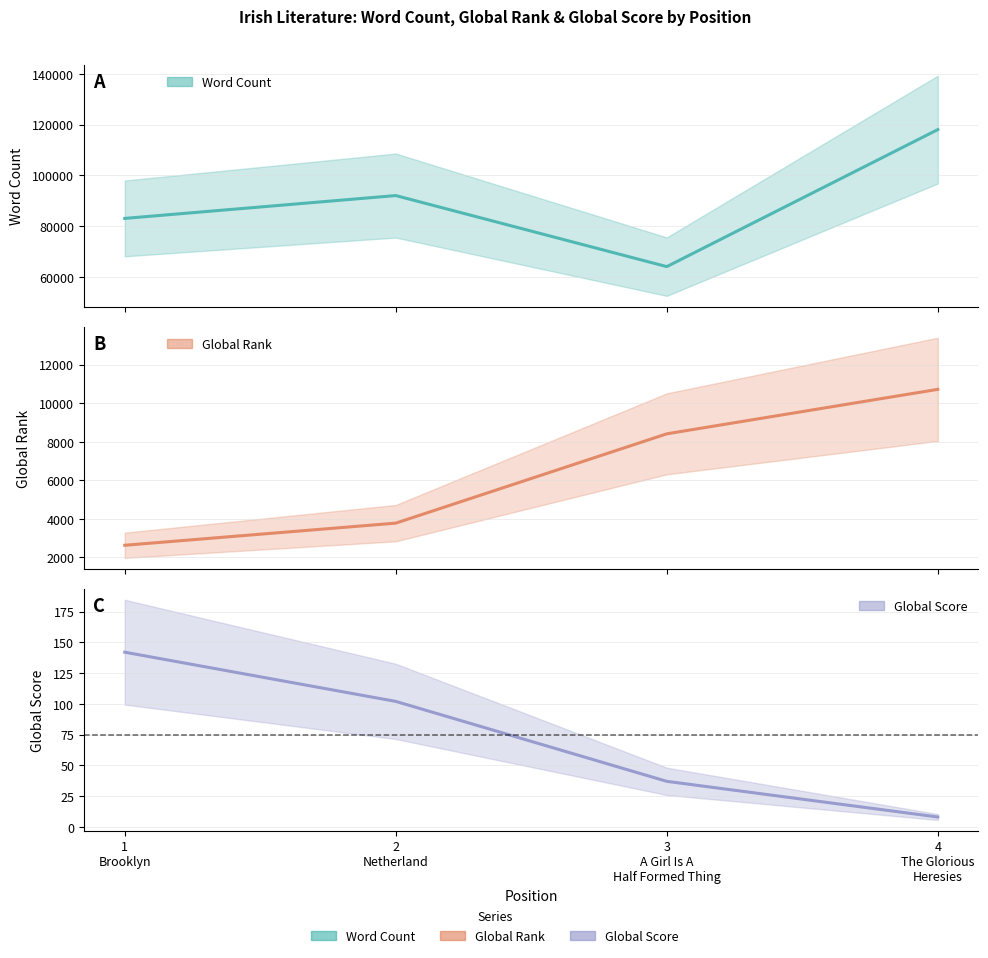

The value of Global Rank at 2
Netherland is 2274. True or false?

False